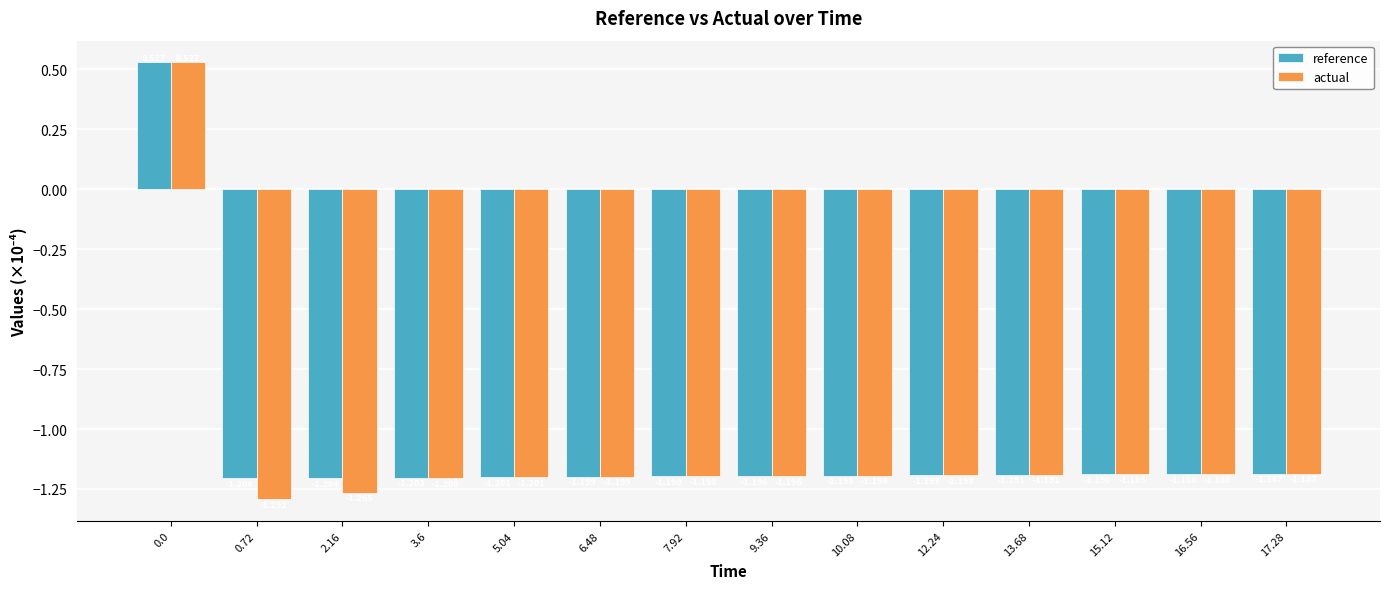

Rank the series by their average value, from highest to lowest.

reference, actual